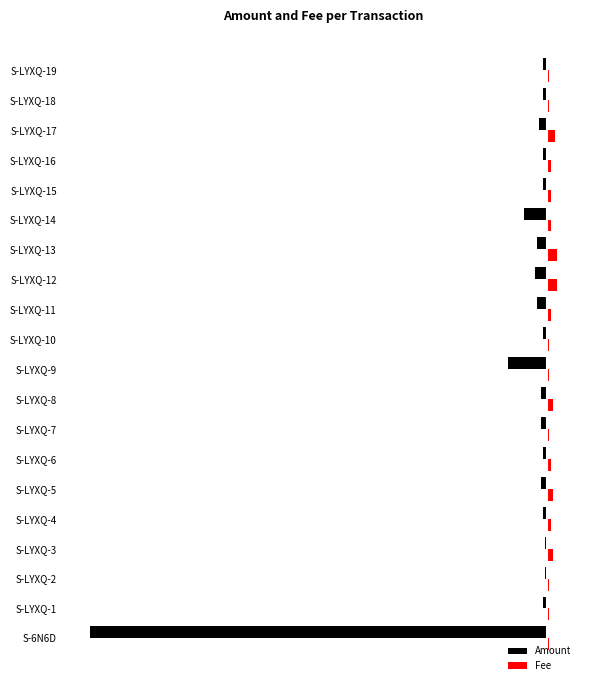

What are all the series names shown in the legend?

Amount, Fee